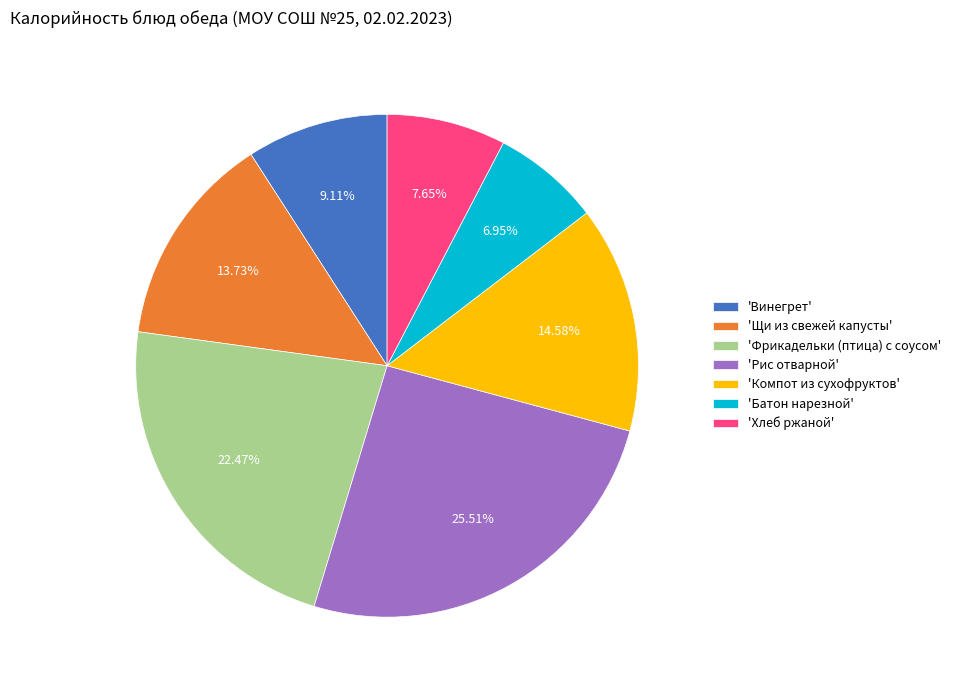

To the nearest percent, what is the difference between the largest and smallest slice percentages?

19%